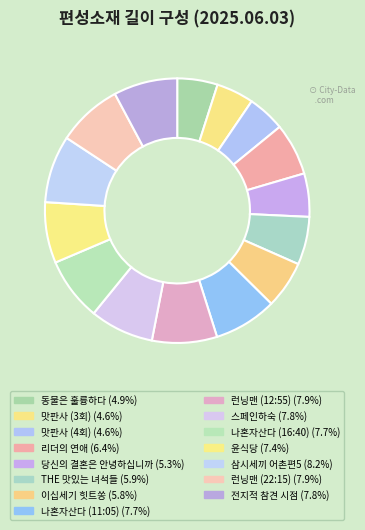

Which slice is the largest?

삼시세끼 어촌편5